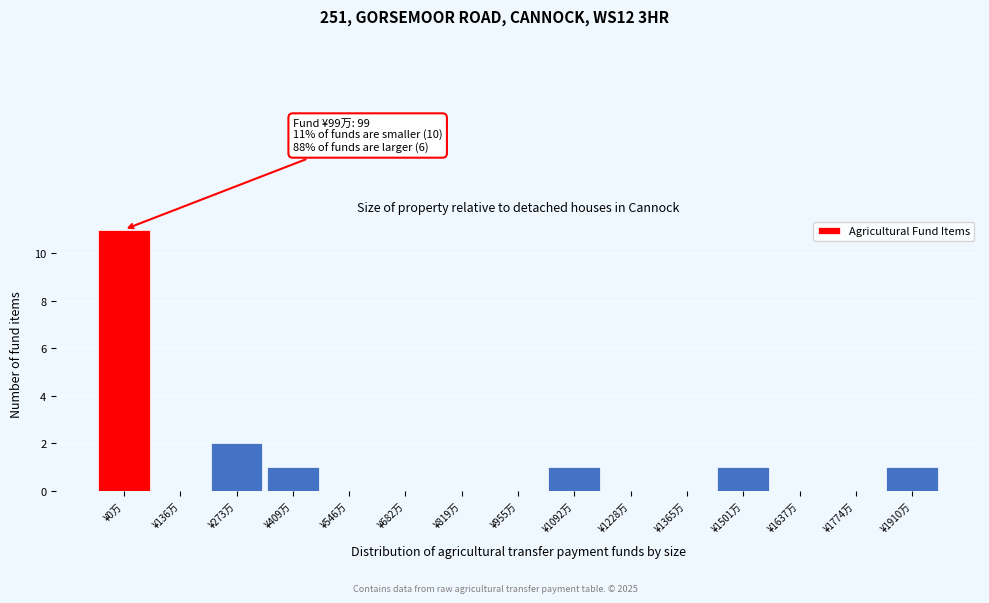

Reading left to right, list all the values displayed in this chart.

¥0万=11	¥136万=0	¥273万=2	¥409万=1	¥546万=0	¥682万=0	¥819万=0	¥955万=0	¥1092万=1	¥1228万=0	¥1365万=0	¥1501万=1	¥1637万=0	¥1774万=0	¥1910万=1